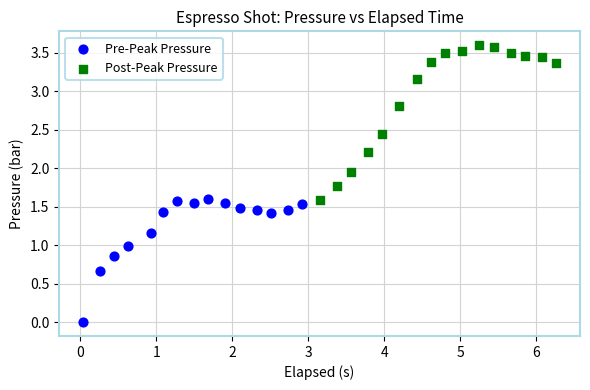

What are all the series names shown in the legend?

Pre-Peak Pressure, Post-Peak Pressure